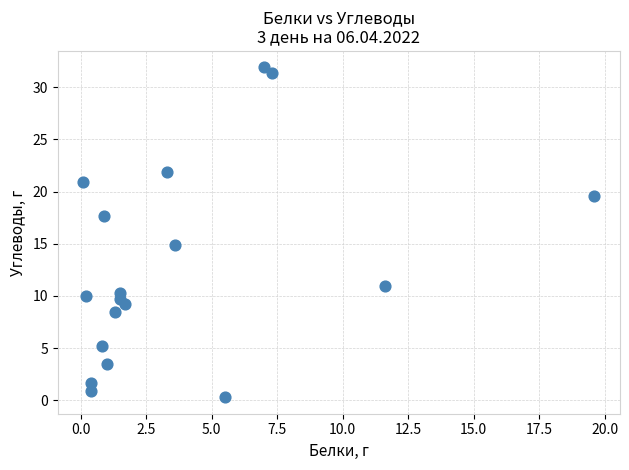

What Y value in the scatter plot is closest to 16?

14.9